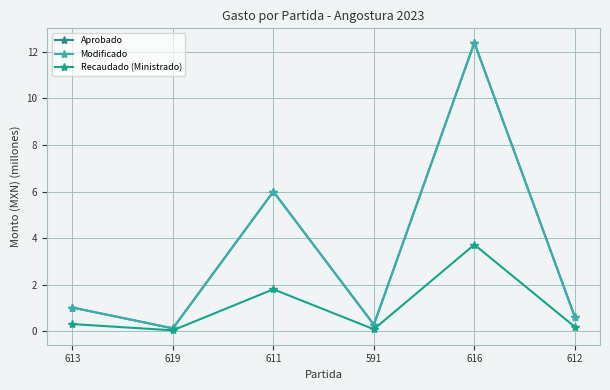

What position from the left is 591?

4